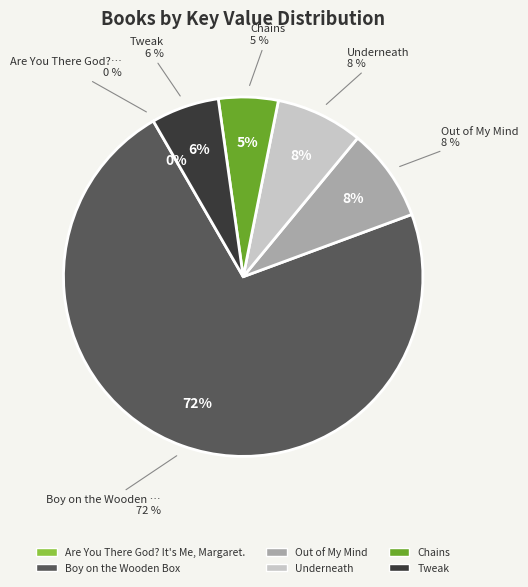

Is Boy on the Wooden Box the majority of the pie?

Yes